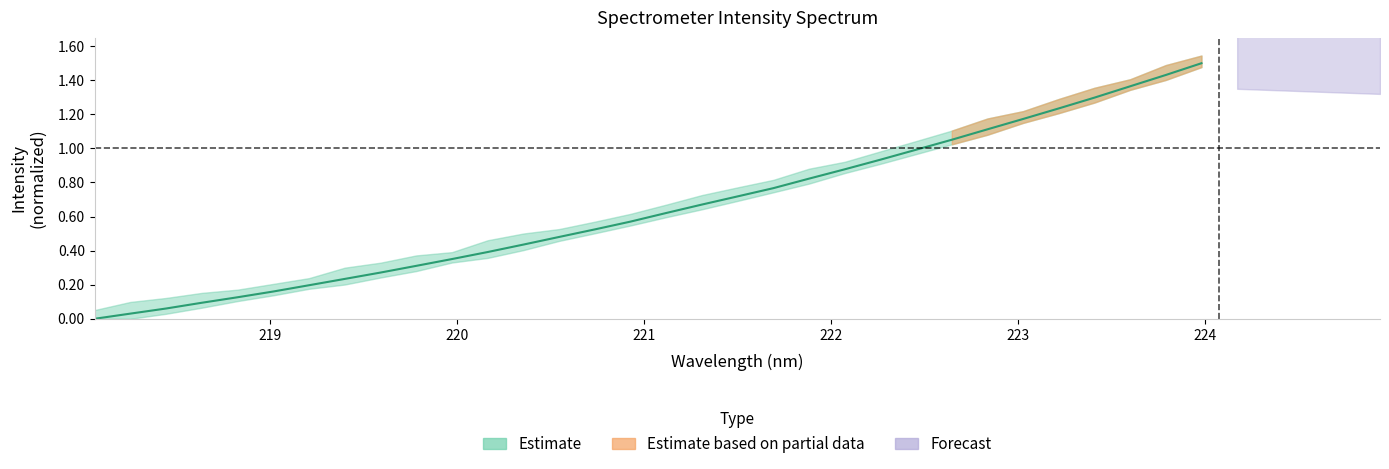

Does the chart have visible grid lines?

No